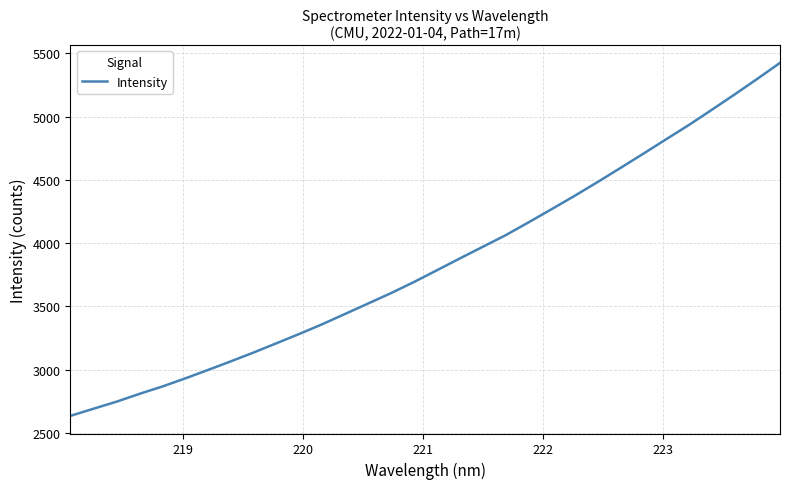

What is the greatest value displayed?

5425.5